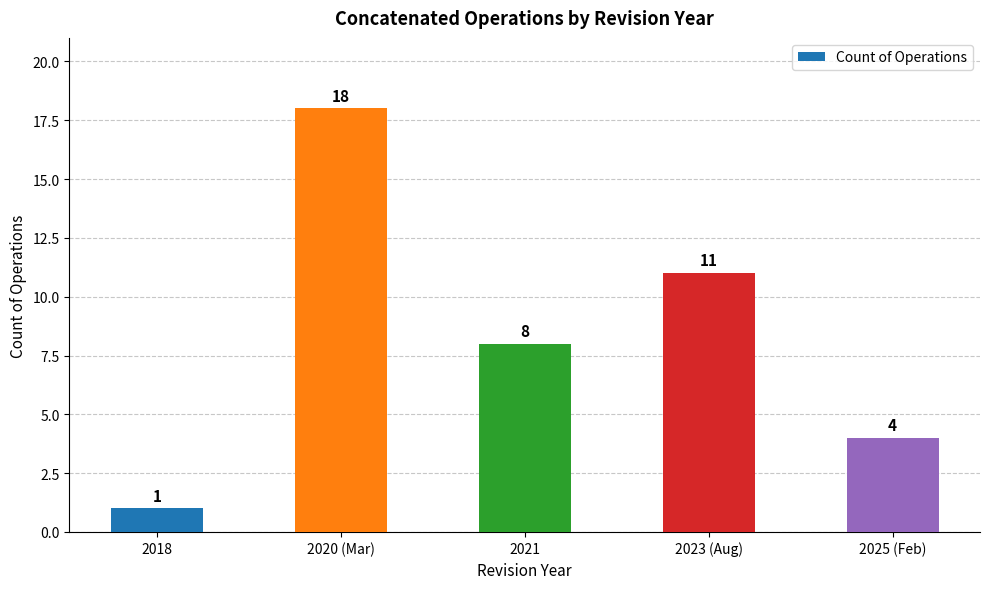

Rank the categories by value from highest to lowest.

2020 (Mar), 2023 (Aug), 2021, 2025 (Feb), 2018